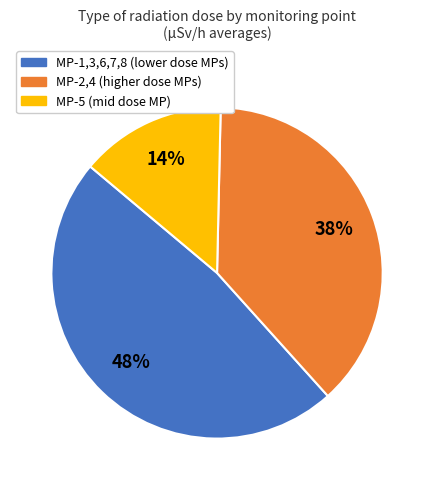

Does any single category account for the majority?

No